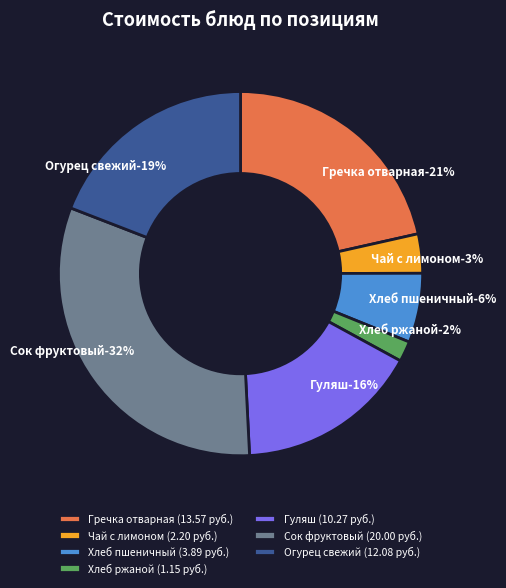

What is the smallest slice in the pie chart?

Хлеб ржаной